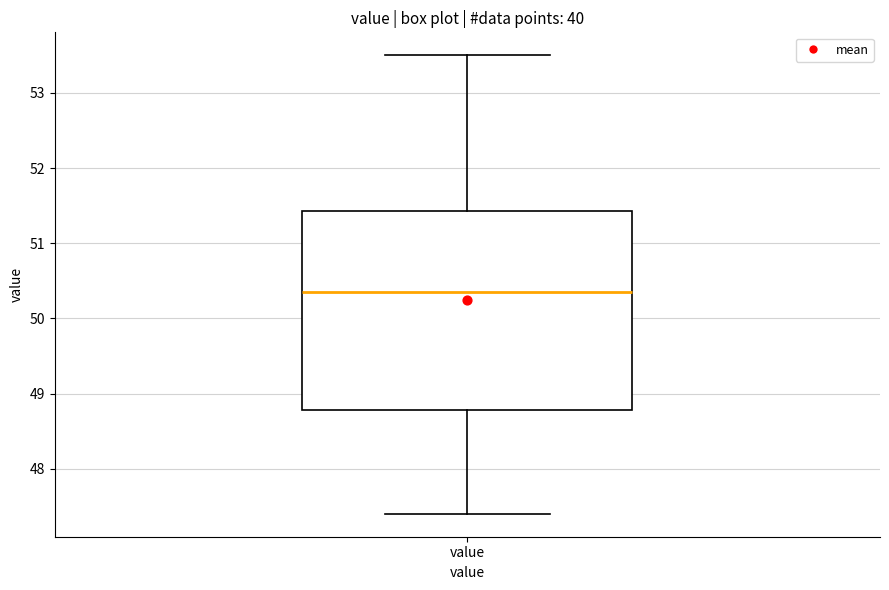

Where does the upper whisker of the box for value end on the y-axis? The values are not printed on the chart, so give them approximately, as read against the axis.

53.5